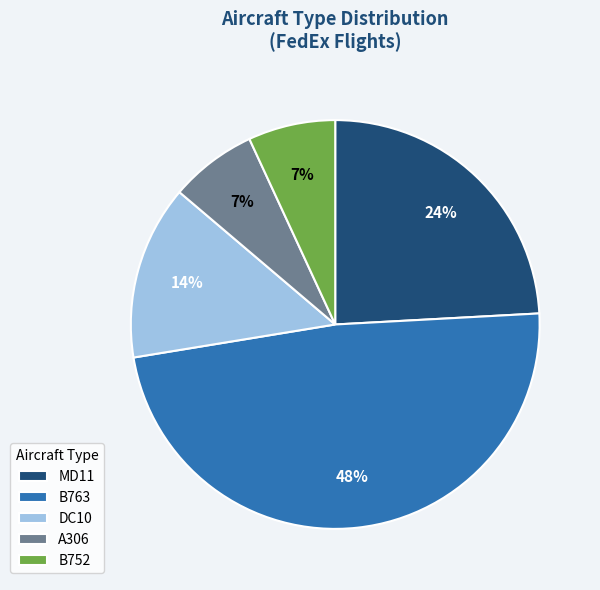

Which category has the biggest portion of the pie?

B763